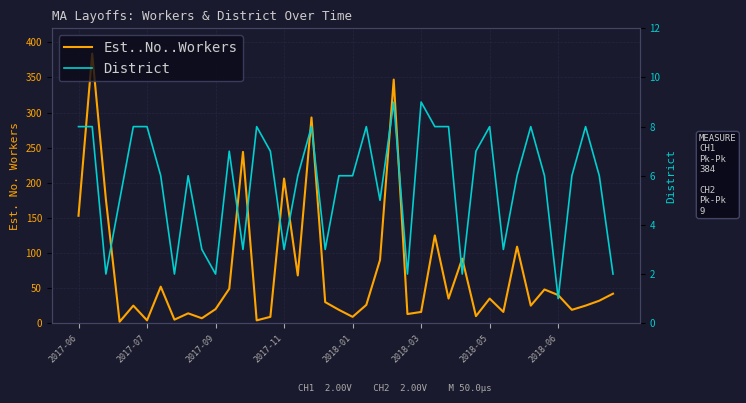

Rank the categories by District value from lowest to highest.

35, 2017-09, 2018-06, 10, 24, 28, 39, 9, 12, 15, 18, 31, 2017-11, 22, 2018-05, 8, 16, 19, 20, 32, 34, 36, 38, 11, 14, 29, 2017-06, 2017-07, 2018-01, 2018-03, 13, 17, 21, 26, 27, 30, 33, 37, 23, 25